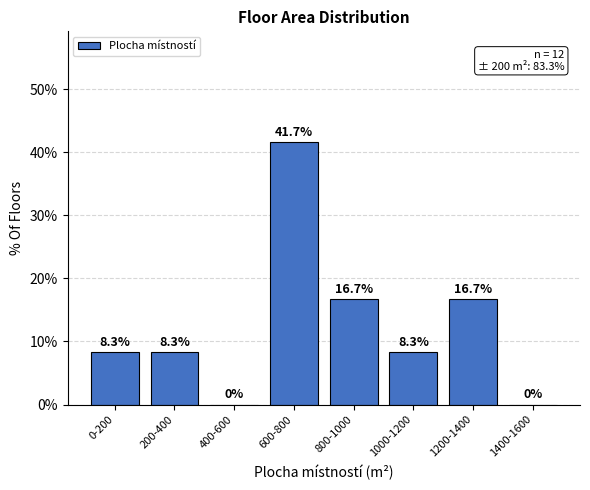

Reading left to right, list all the values displayed in this chart.

0-200=8.3	200-400=8.3	400-600=0.0	600-800=41.7	800-1000=16.7	1000-1200=8.3	1200-1400=16.7	1400-1600=0.0